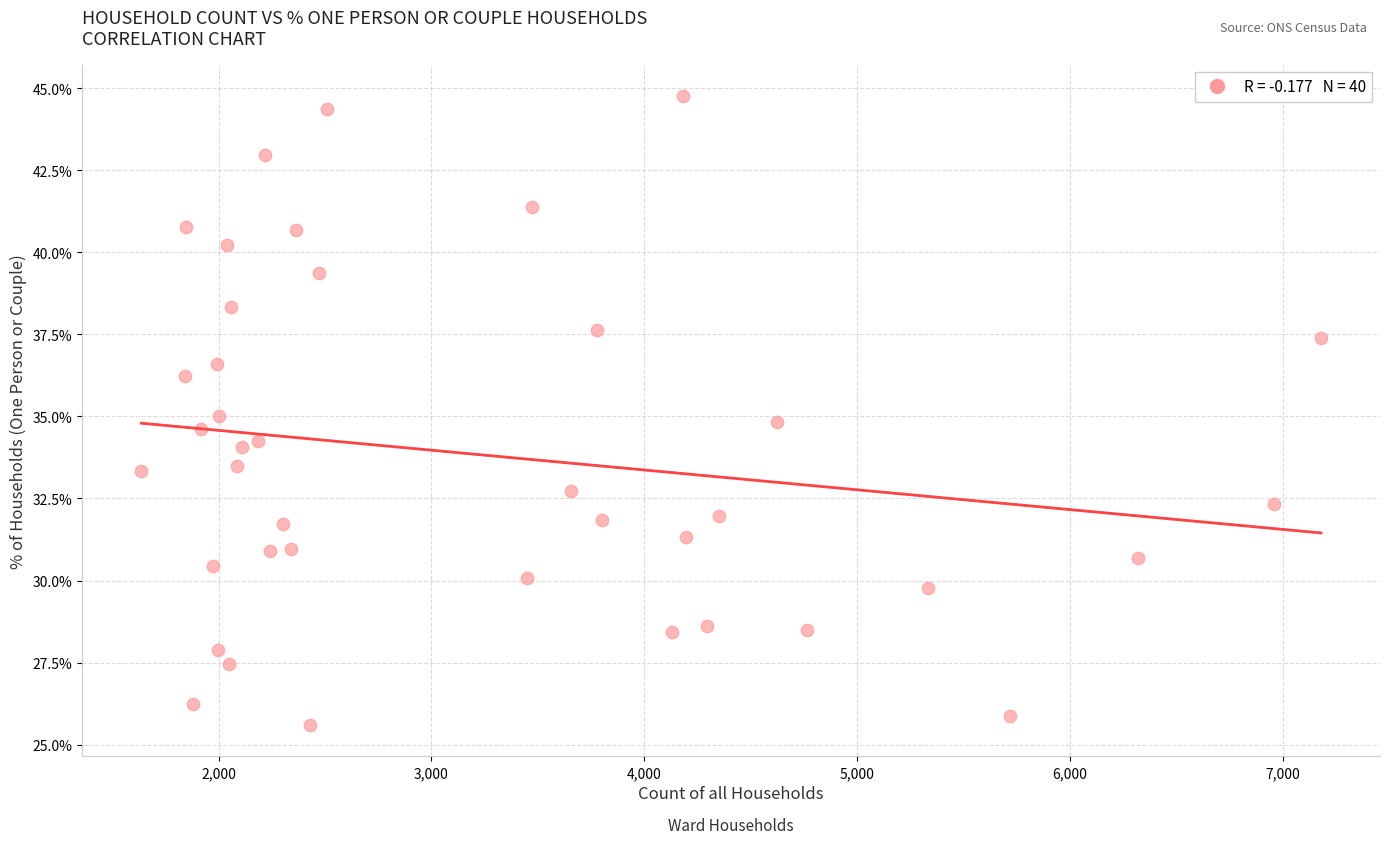

What is the range of X values (max minus min)?

5544.0